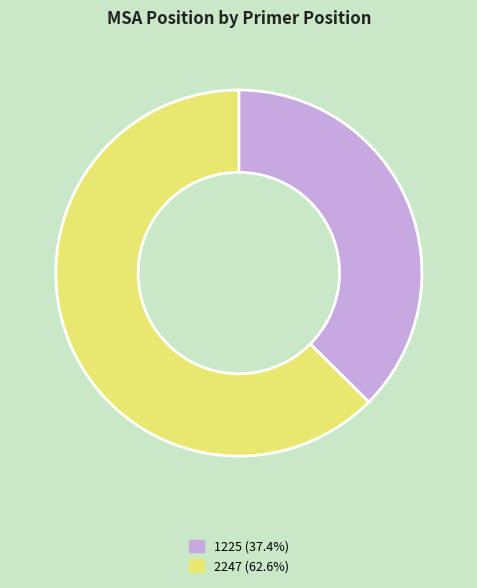

Rank the categories by value from lowest to highest.

1225, 2247